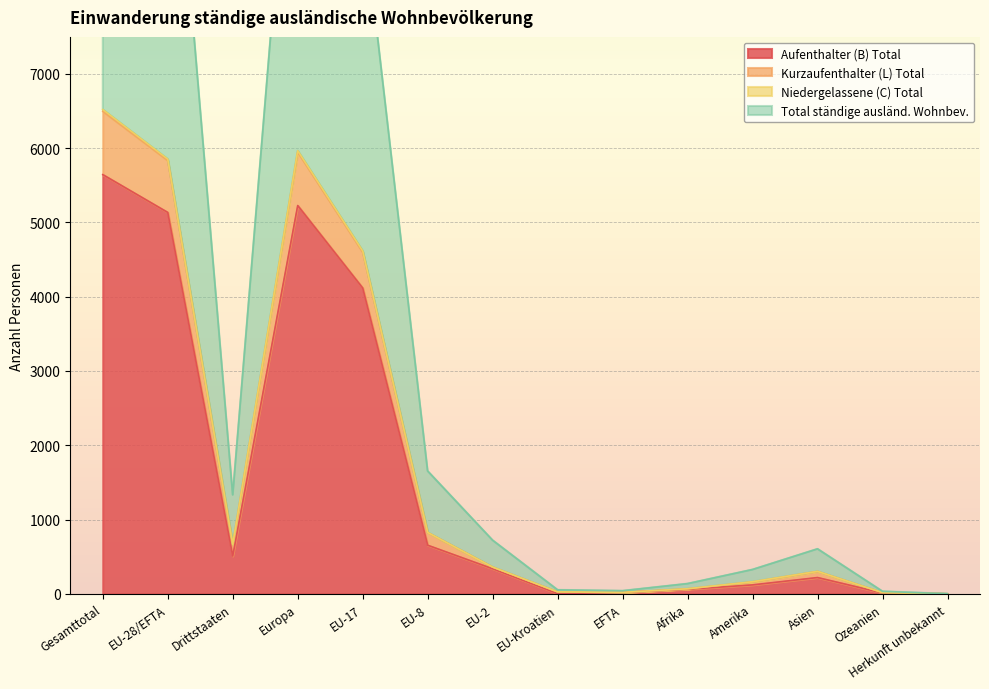

At which label is Aufenthalter (B) Total closest to 2822?

EU-17